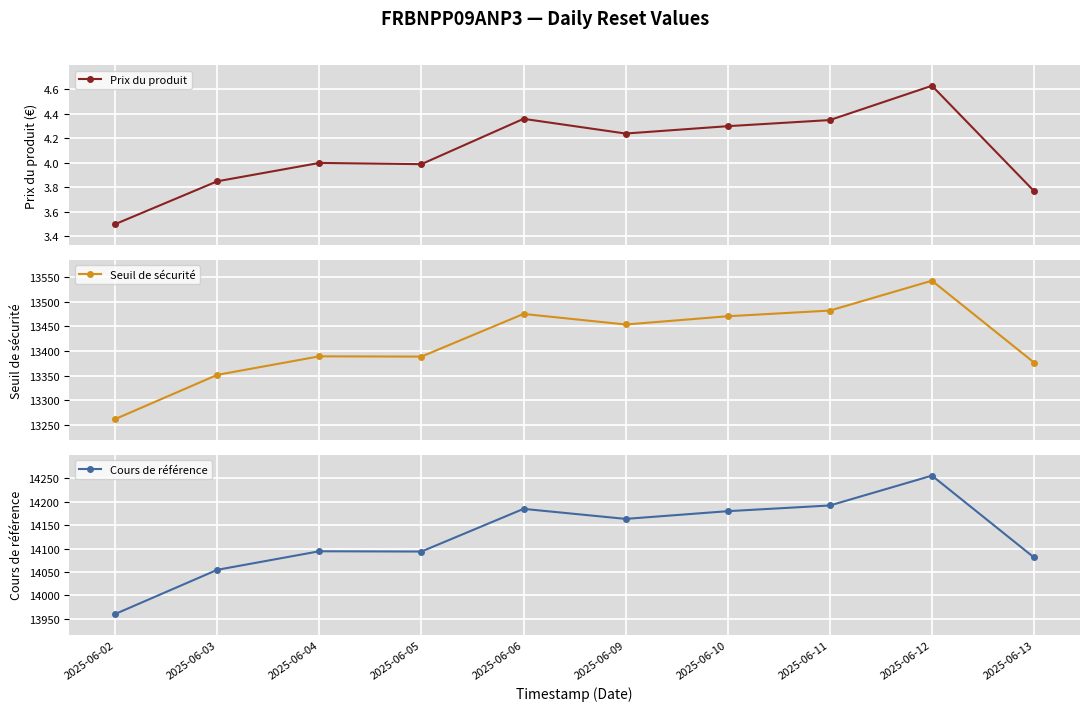

What is the maximum value for Seuil de sécurité?

13542.7